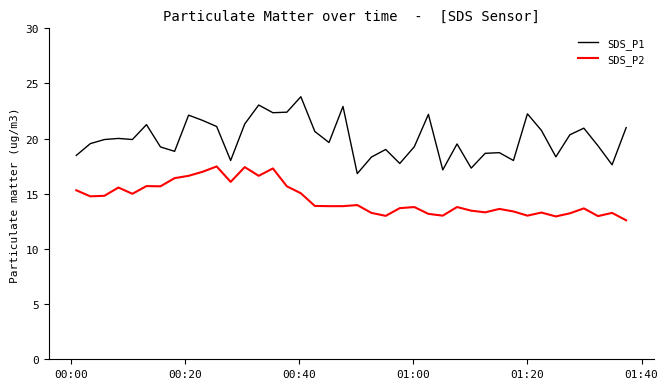

Which series has the largest range (max minus min)?

SDS_P1